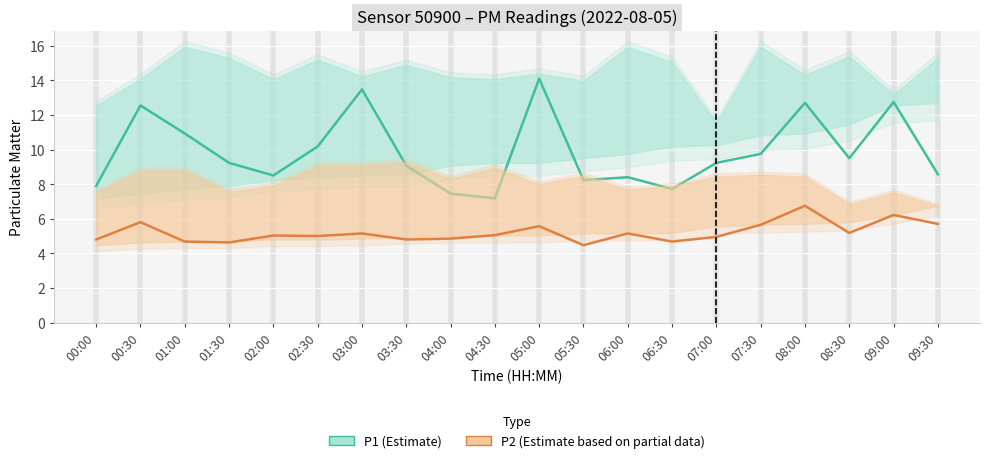

What is the total value across all series at 03:00?

18.6